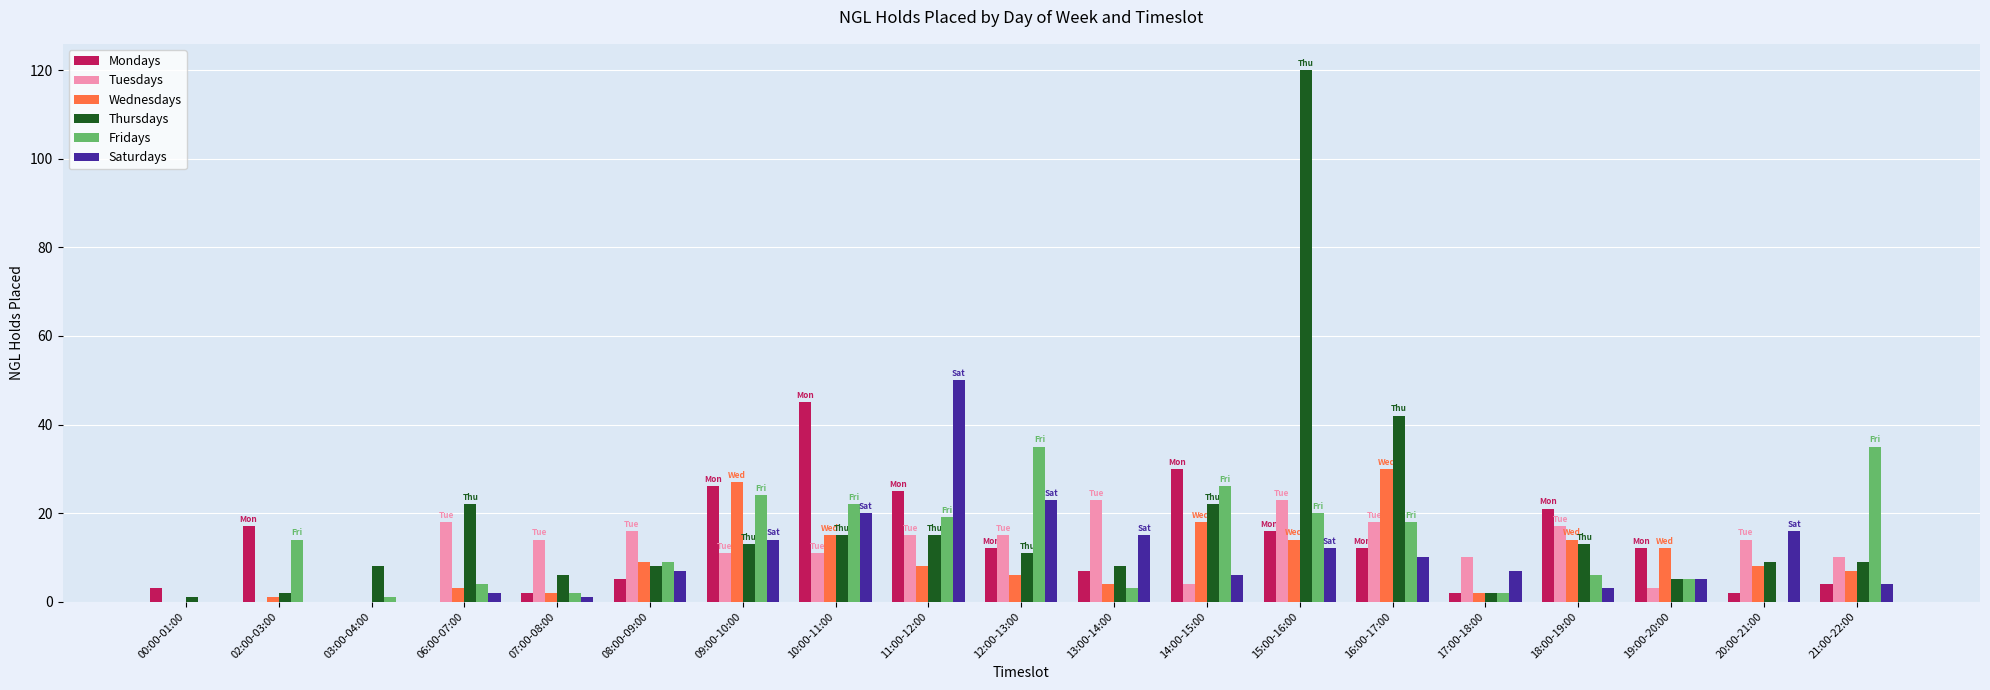

True or false: Wednesdays has a value of 14 at 15:00-16:00.

True